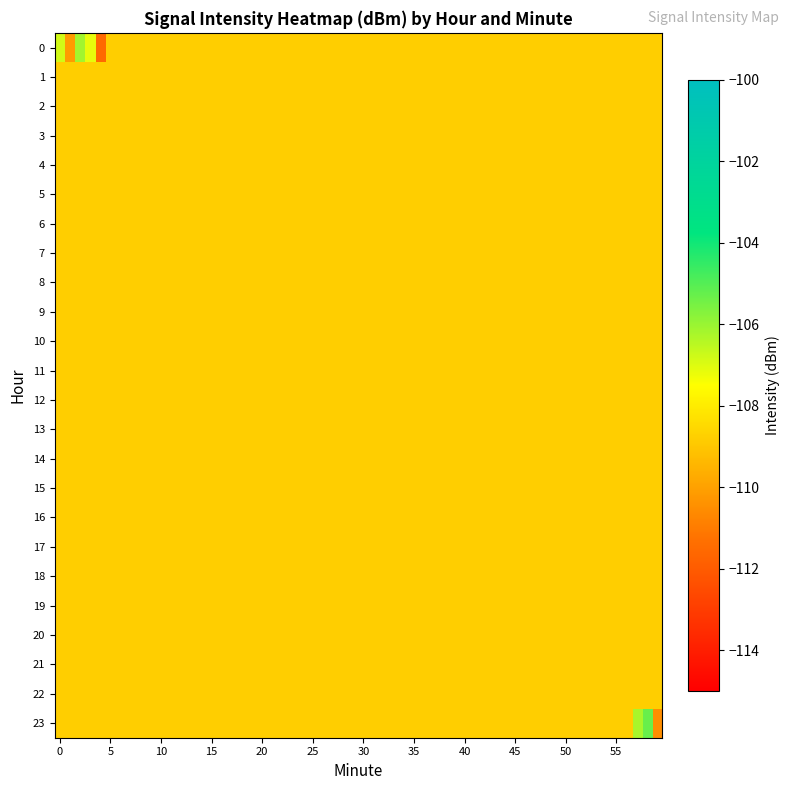

Which series has the largest total across all categories?

23